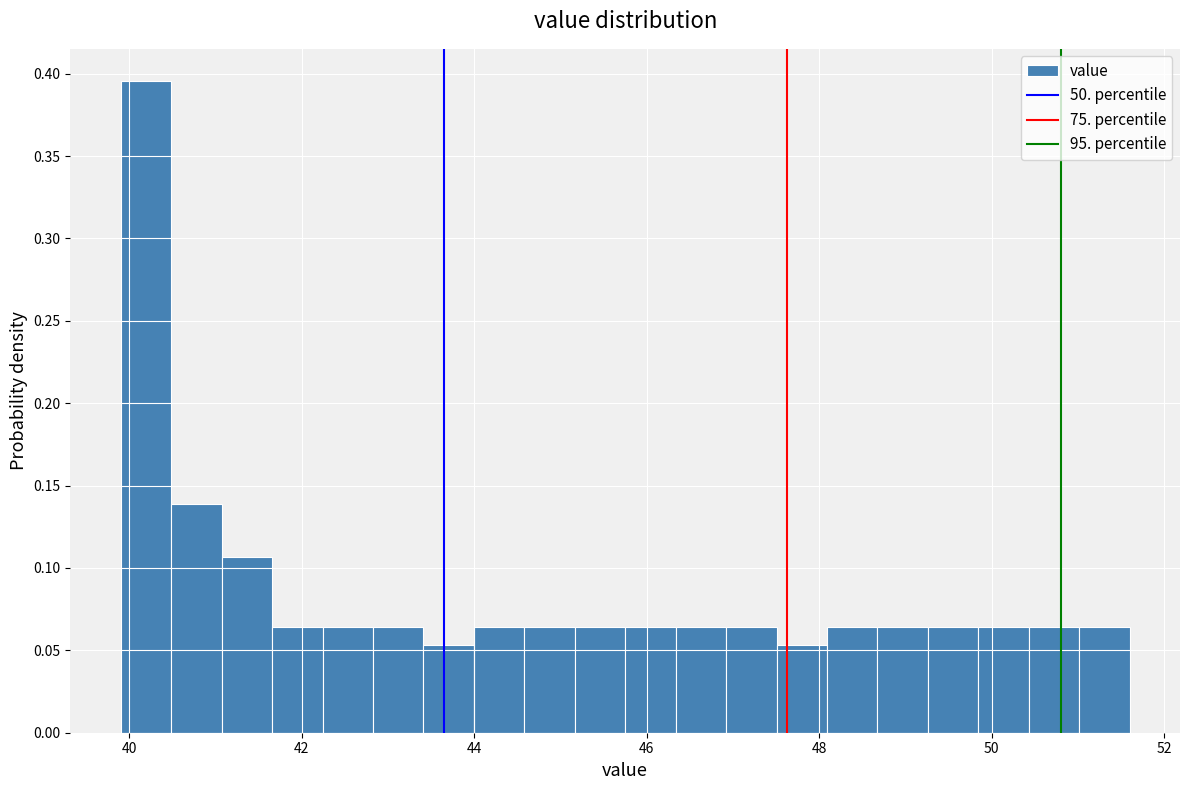

Read against the x-axis, roughly where is the centre of the tallest bar?

40.2